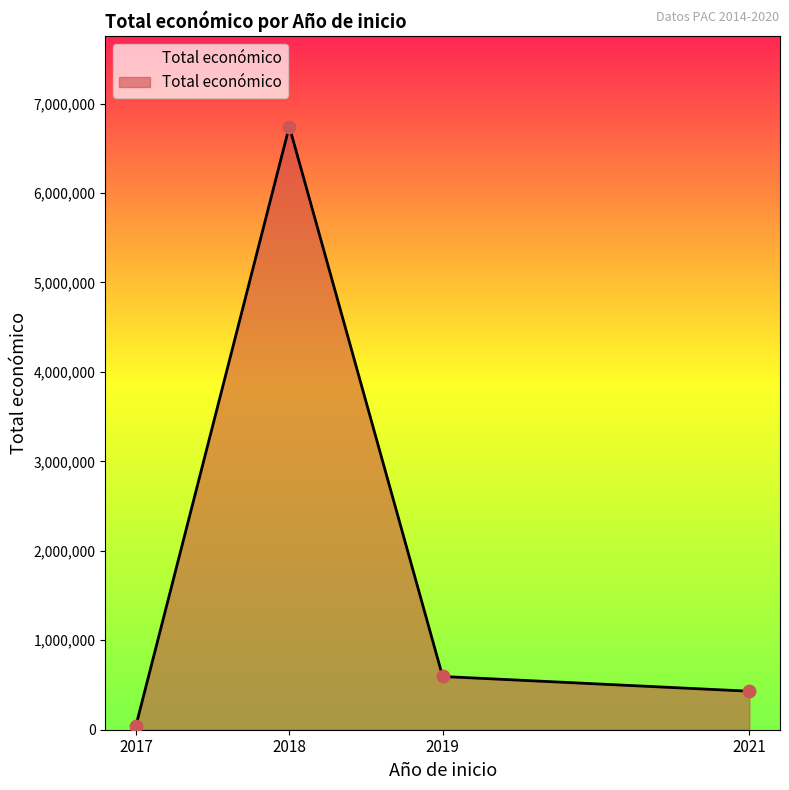

Between 2019 and 2018, which is larger?

2018